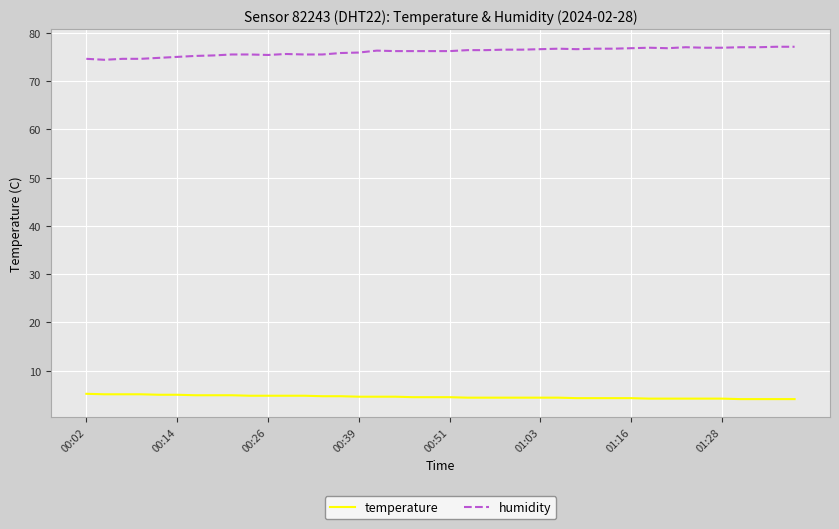

What is the maximum value for temperature?

5.2